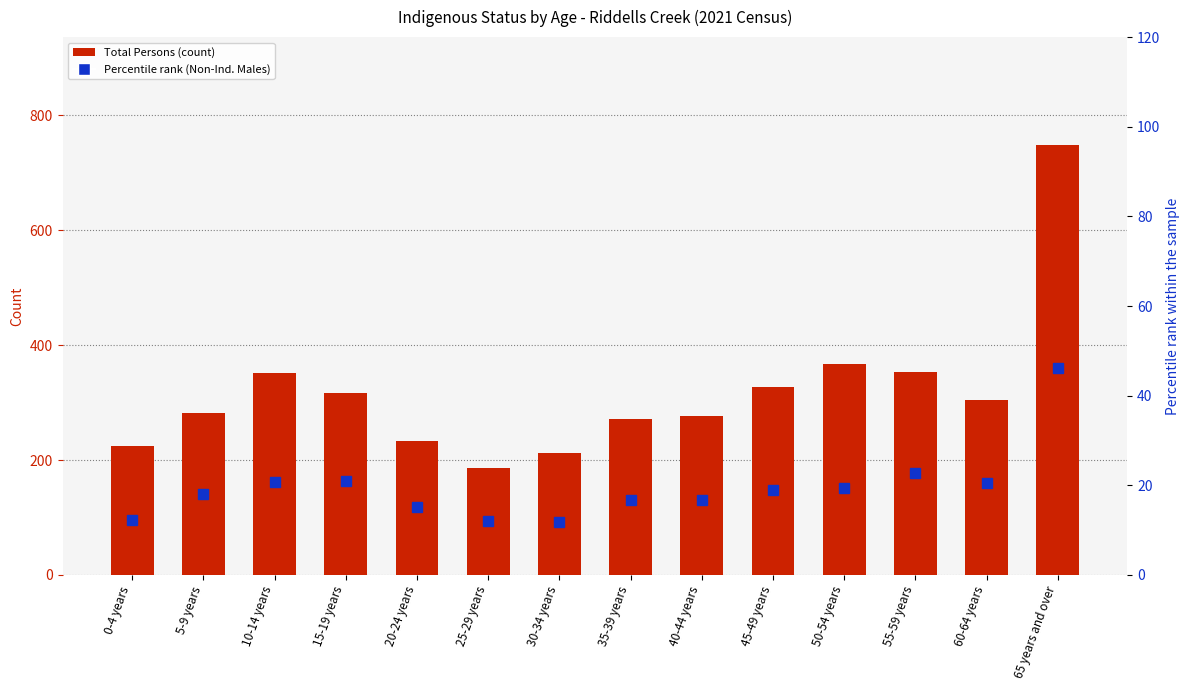

Read the Percentile rank (Non-Ind. Males) value at 5-9 years.

18.0